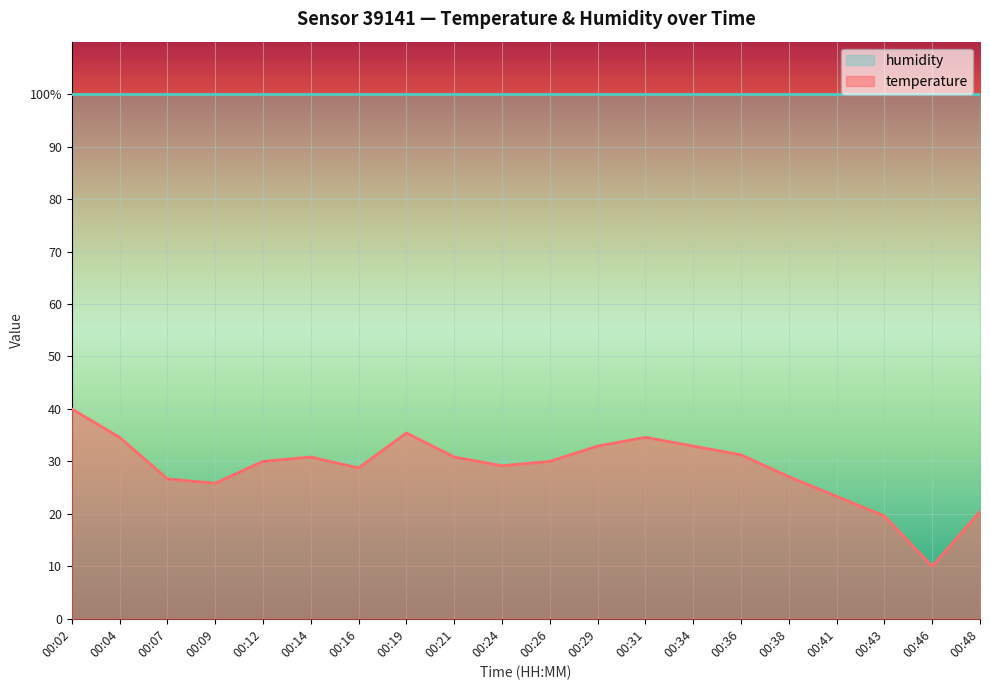

Which category has the highest value across all series?

00:02